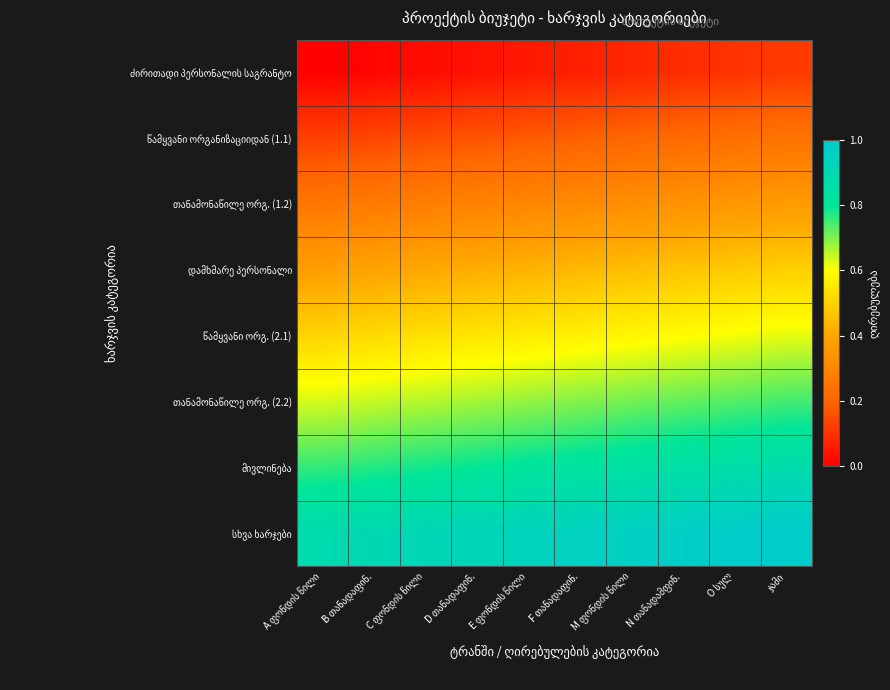

Rank the series at N თანადამფინ. from lowest to highest value.

ძირითადი პერსონალის საგრანტო, წამყვანი ორგანიზაციიდან (1.1), თანამონაწილე ორგ. (1.2), დამხმარე პერსონალი, წამყვანი ორგ. (2.1), თანამონაწილე ორგ. (2.2), მივლინება, სხვა ხარჯები